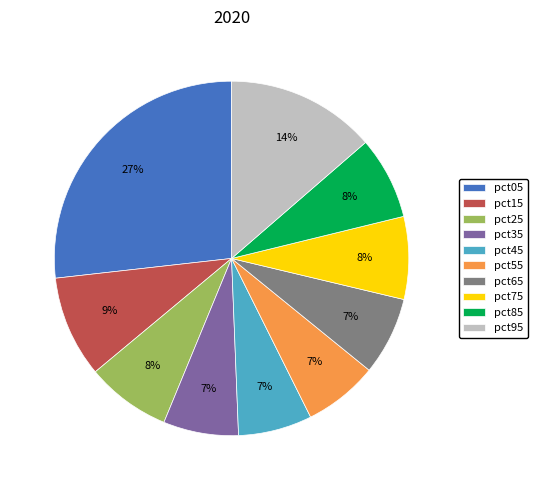

Which slice is the largest?

pct05